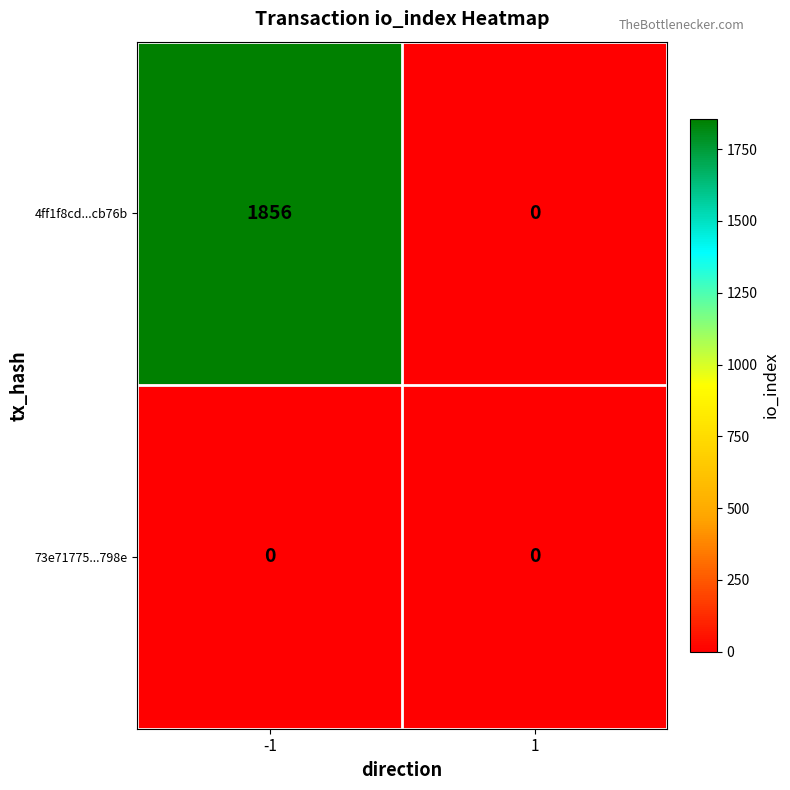

How many data points does each series have?

2